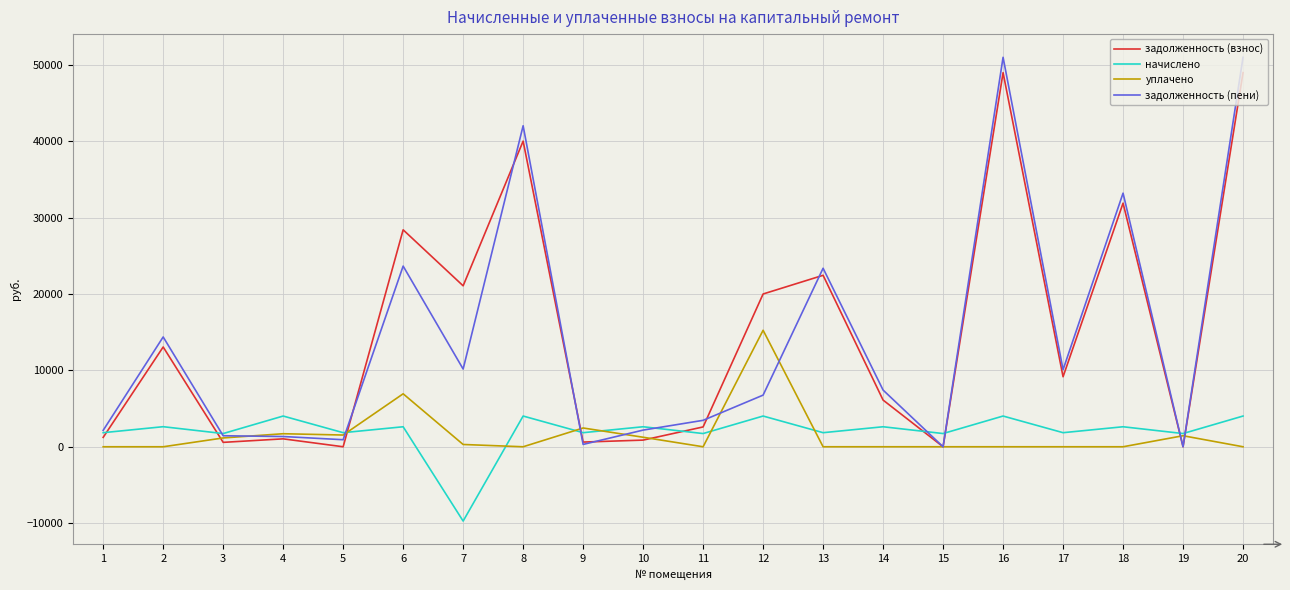

Rank the series at 6 from highest to lowest value.

задолженность (взнос), задолженность (пени), уплачено, начислено